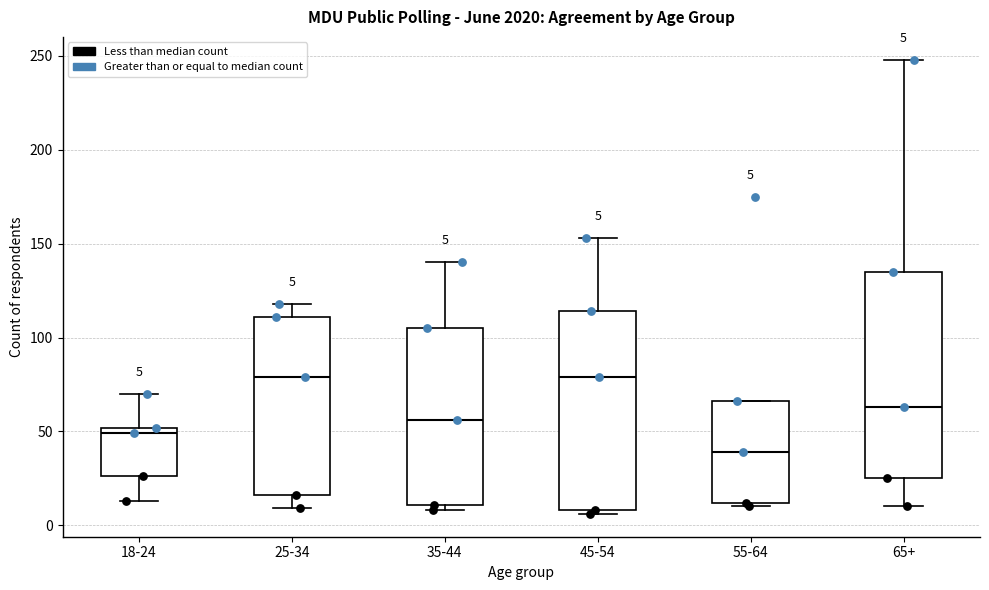

Which box's median line is the lowest?

55-64